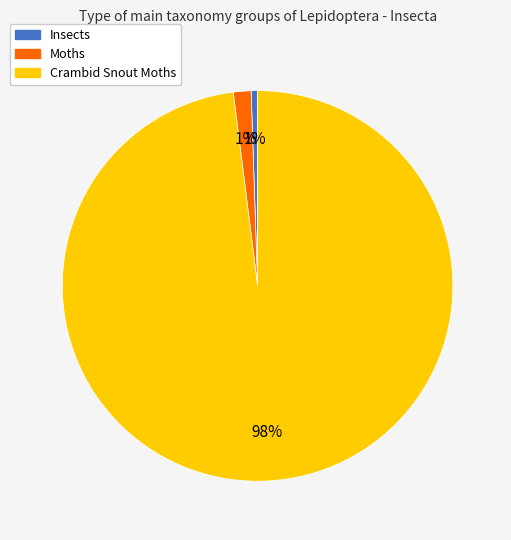

Which slice represents more than half of the pie?

Crambid Snout Moths